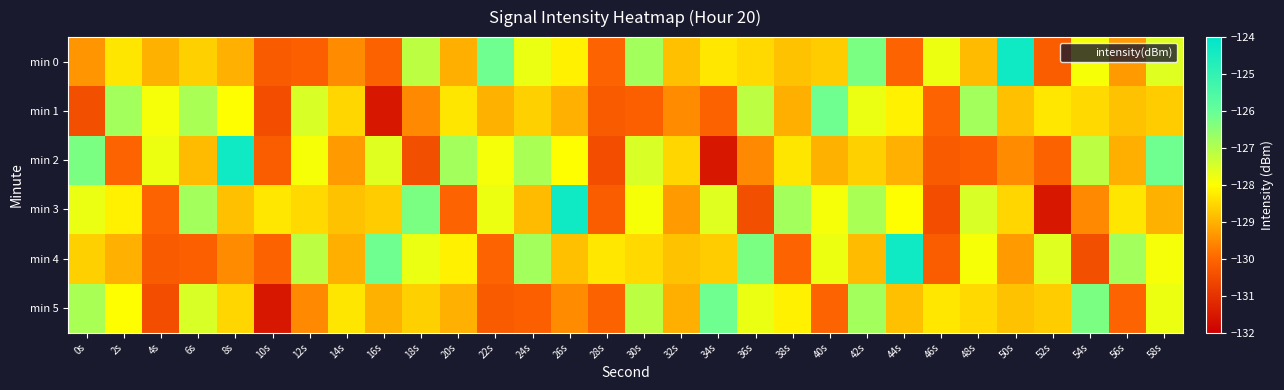

Reading left to right, what are all the values shown in this chart?

min 0: 0s=-129.4	2s=-128.3	4s=-129.0	6s=-128.6	8s=-129.0	10s=-130.2	12s=-130.1	14s=-129.5	16s=-130.1	18s=-127.1	20s=-129.0	22s=-126.1	24s=-127.7	26s=-128.2	28s=-130.1	30s=-126.8	32s=-128.8	34s=-128.3	36s=-128.5	38s=-128.8	40s=-128.7	42s=-126.3	44s=-130.0	46s=-127.8	48s=-128.9	50s=-124.3	52s=-130.2	54s=-127.9	56s=-129.3	58s=-127.6
min 1: 0s=-130.4	2s=-126.8	4s=-127.9	6s=-126.9	8s=-128.0	10s=-130.5	12s=-127.5	14s=-128.5	16s=-131.5	18s=-129.5	20s=-128.3	22s=-129.0	24s=-128.6	26s=-129.0	28s=-130.2	30s=-130.1	32s=-129.5	34s=-130.1	36s=-127.1	38s=-129.0	40s=-126.1	42s=-127.7	44s=-128.2	46s=-130.1	48s=-126.8	50s=-128.8	52s=-128.3	54s=-128.5	56s=-128.8	58s=-128.7
min 2: 0s=-126.3	2s=-130.0	4s=-127.8	6s=-128.9	8s=-124.3	10s=-130.2	12s=-127.9	14s=-129.3	16s=-127.6	18s=-130.4	20s=-126.8	22s=-127.9	24s=-126.9	26s=-128.0	28s=-130.5	30s=-127.5	32s=-128.5	34s=-131.5	36s=-129.5	38s=-128.3	40s=-129.0	42s=-128.6	44s=-129.0	46s=-130.2	48s=-130.1	50s=-129.5	52s=-130.1	54s=-127.1	56s=-129.0	58s=-126.1
min 3: 0s=-127.7	2s=-128.2	4s=-130.1	6s=-126.8	8s=-128.8	10s=-128.3	12s=-128.5	14s=-128.8	16s=-128.7	18s=-126.3	20s=-130.0	22s=-127.8	24s=-128.9	26s=-124.3	28s=-130.2	30s=-127.9	32s=-129.3	34s=-127.6	36s=-130.4	38s=-126.8	40s=-127.9	42s=-126.9	44s=-128.0	46s=-130.5	48s=-127.5	50s=-128.5	52s=-131.5	54s=-129.5	56s=-128.3	58s=-129.0
min 4: 0s=-128.6	2s=-129.0	4s=-130.2	6s=-130.1	8s=-129.5	10s=-130.1	12s=-127.1	14s=-129.0	16s=-126.1	18s=-127.7	20s=-128.2	22s=-130.1	24s=-126.8	26s=-128.8	28s=-128.3	30s=-128.5	32s=-128.8	34s=-128.7	36s=-126.3	38s=-130.0	40s=-127.8	42s=-128.9	44s=-124.3	46s=-130.2	48s=-127.9	50s=-129.3	52s=-127.6	54s=-130.4	56s=-126.8	58s=-127.9
min 5: 0s=-126.9	2s=-128.0	4s=-130.5	6s=-127.5	8s=-128.5	10s=-131.5	12s=-129.5	14s=-128.3	16s=-129.0	18s=-128.6	20s=-129.0	22s=-130.2	24s=-130.1	26s=-129.5	28s=-130.1	30s=-127.1	32s=-129.0	34s=-126.1	36s=-127.7	38s=-128.2	40s=-130.1	42s=-126.8	44s=-128.8	46s=-128.3	48s=-128.5	50s=-128.8	52s=-128.7	54s=-126.3	56s=-130.0	58s=-127.8